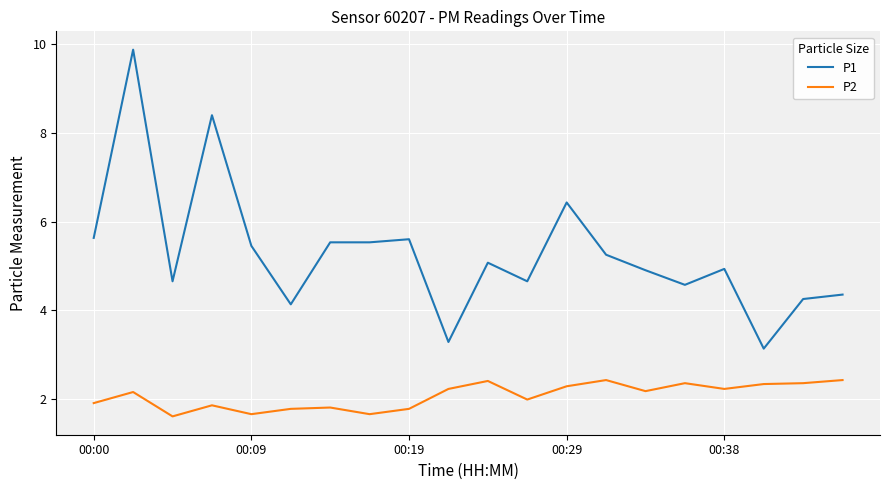

Which series has the largest total across all categories?

P1